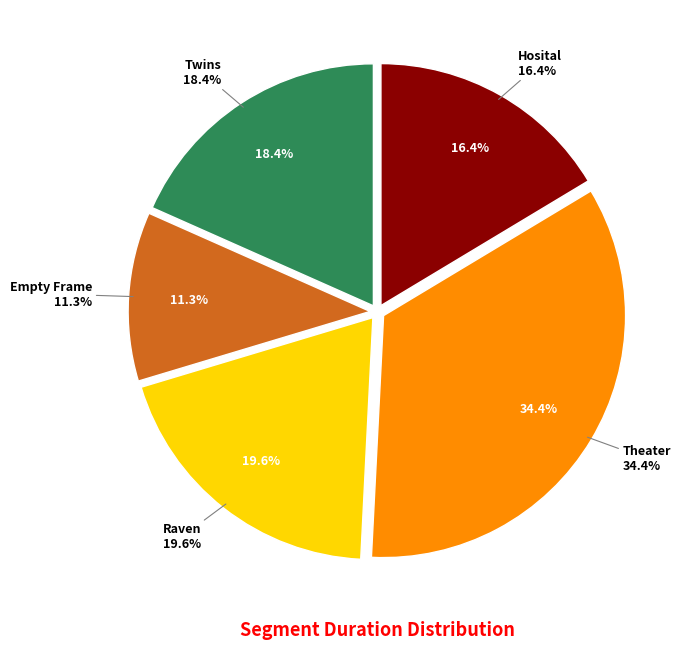

True or false: Hosital accounts for 5% of the total.

False